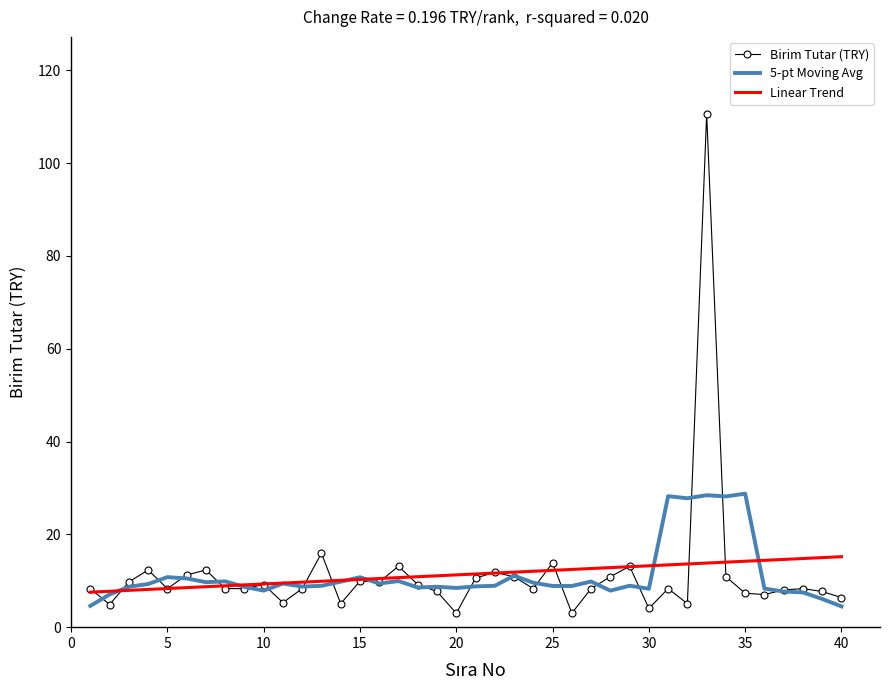

What is the maximum value shown in the chart?

110.6